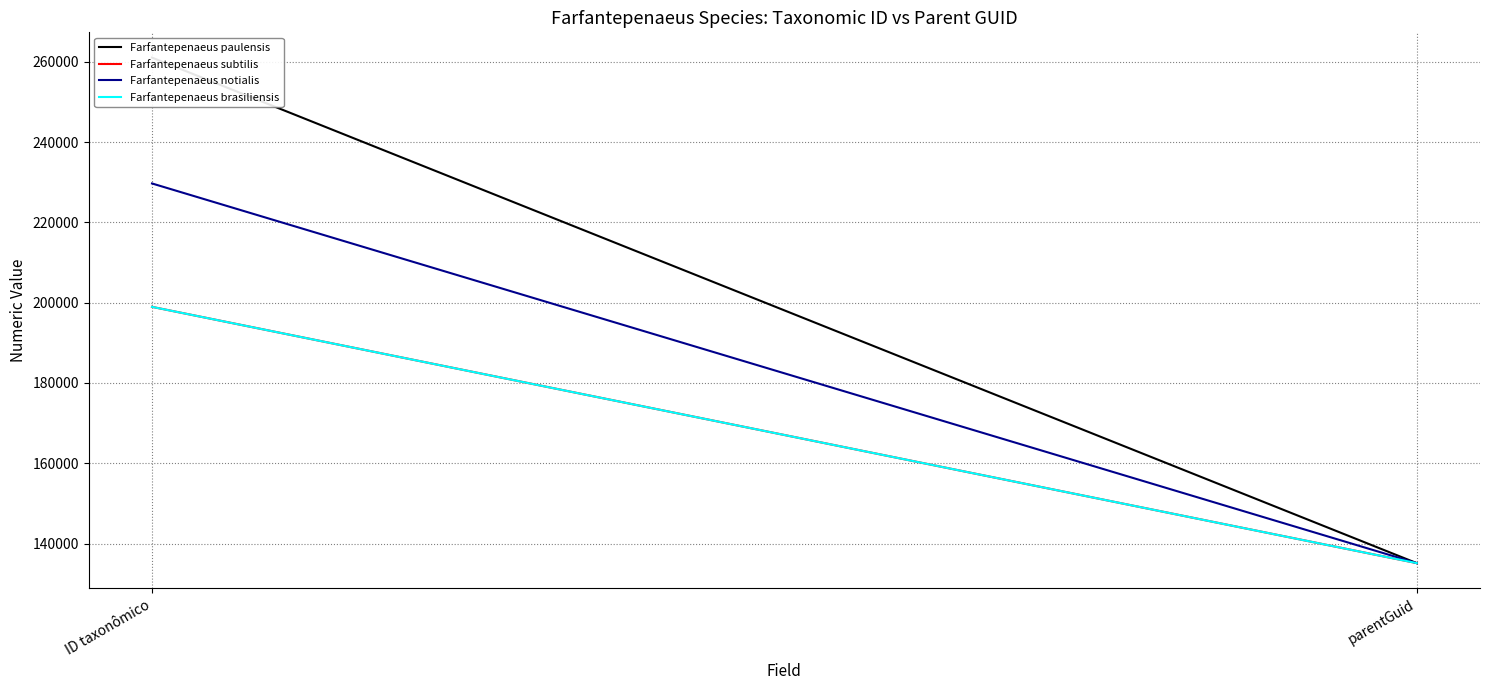

Is the value of Farfantepenaeus subtilis at ID taxonômico greater than the value of Farfantepenaeus brasiliensis at parentGuid?

Yes